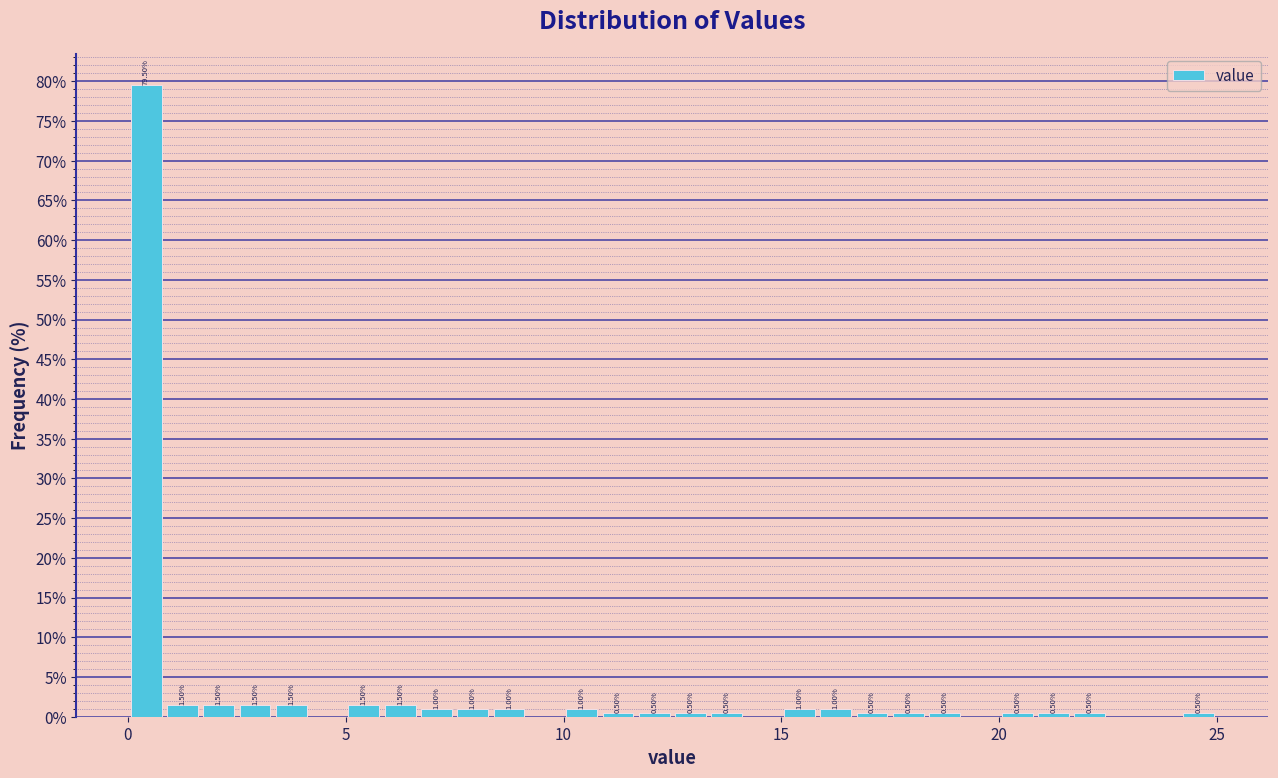

Read against the x-axis, roughly where is the centre of the tallest bar?

0.5